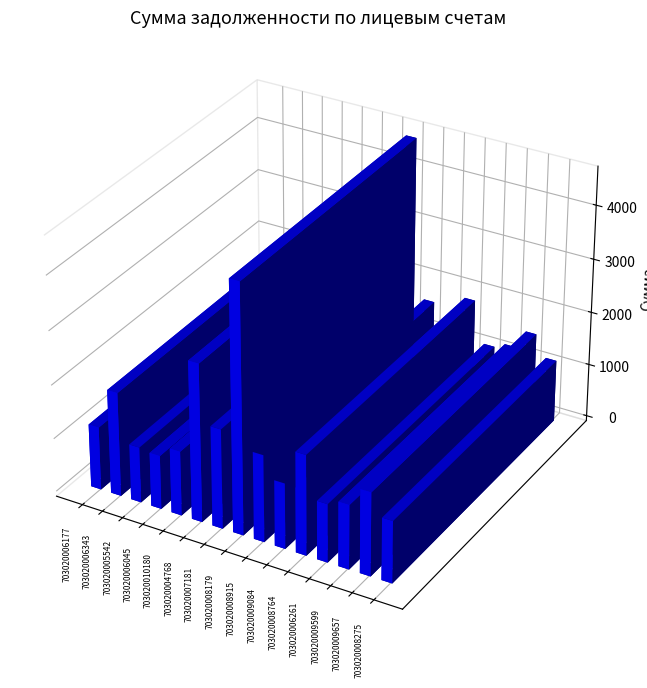

What is the label of the 12th bar from the right?

703020006045